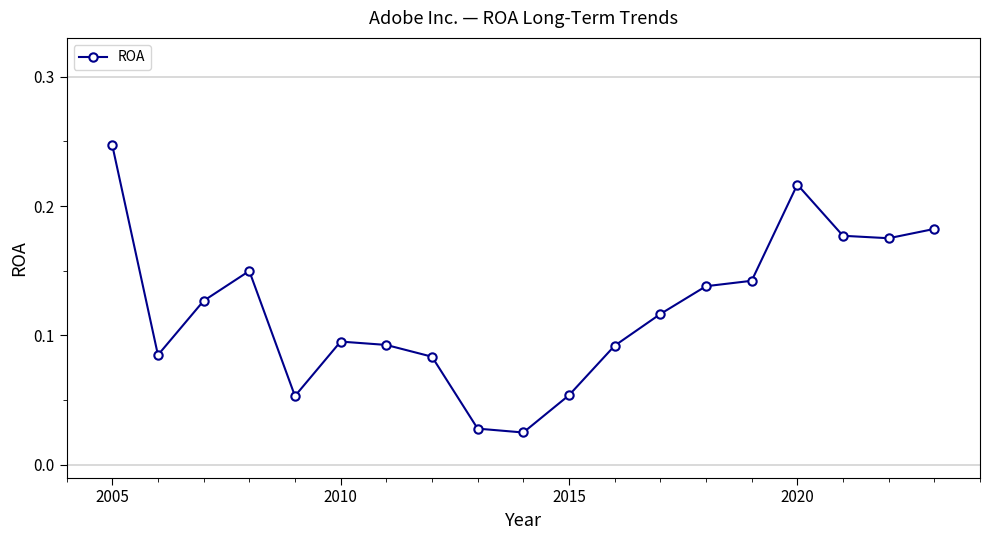

What is the sum of all values?

2.3